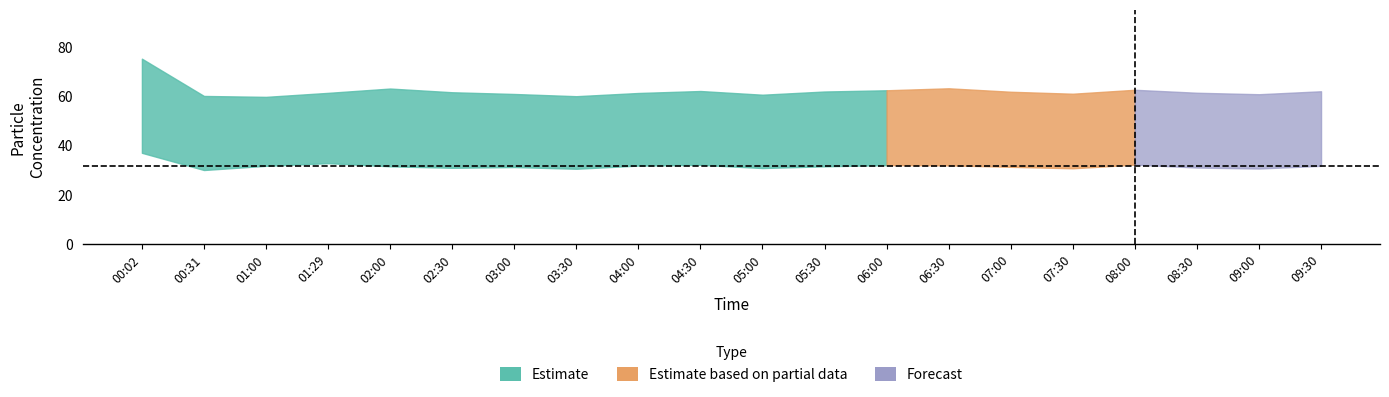

What is the value of the SDS_P2 point at the 11th from the left?

30.8